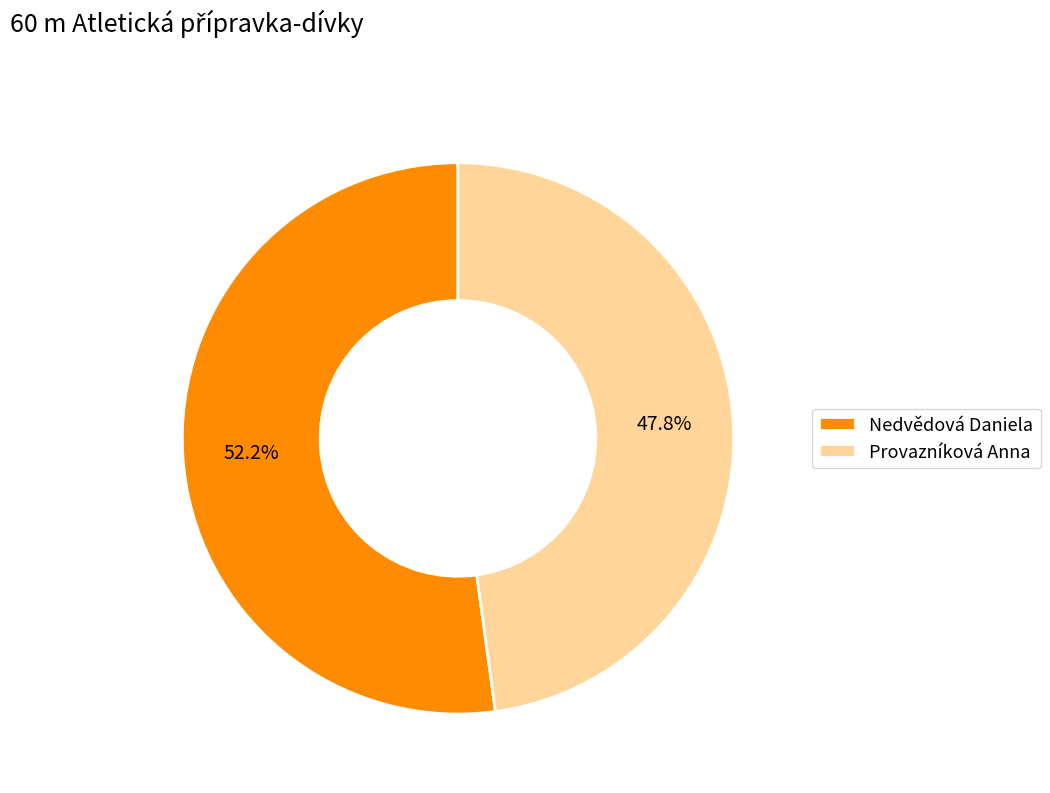

To the nearest percent, what percentage of the pie is Provazníková Anna?

48%